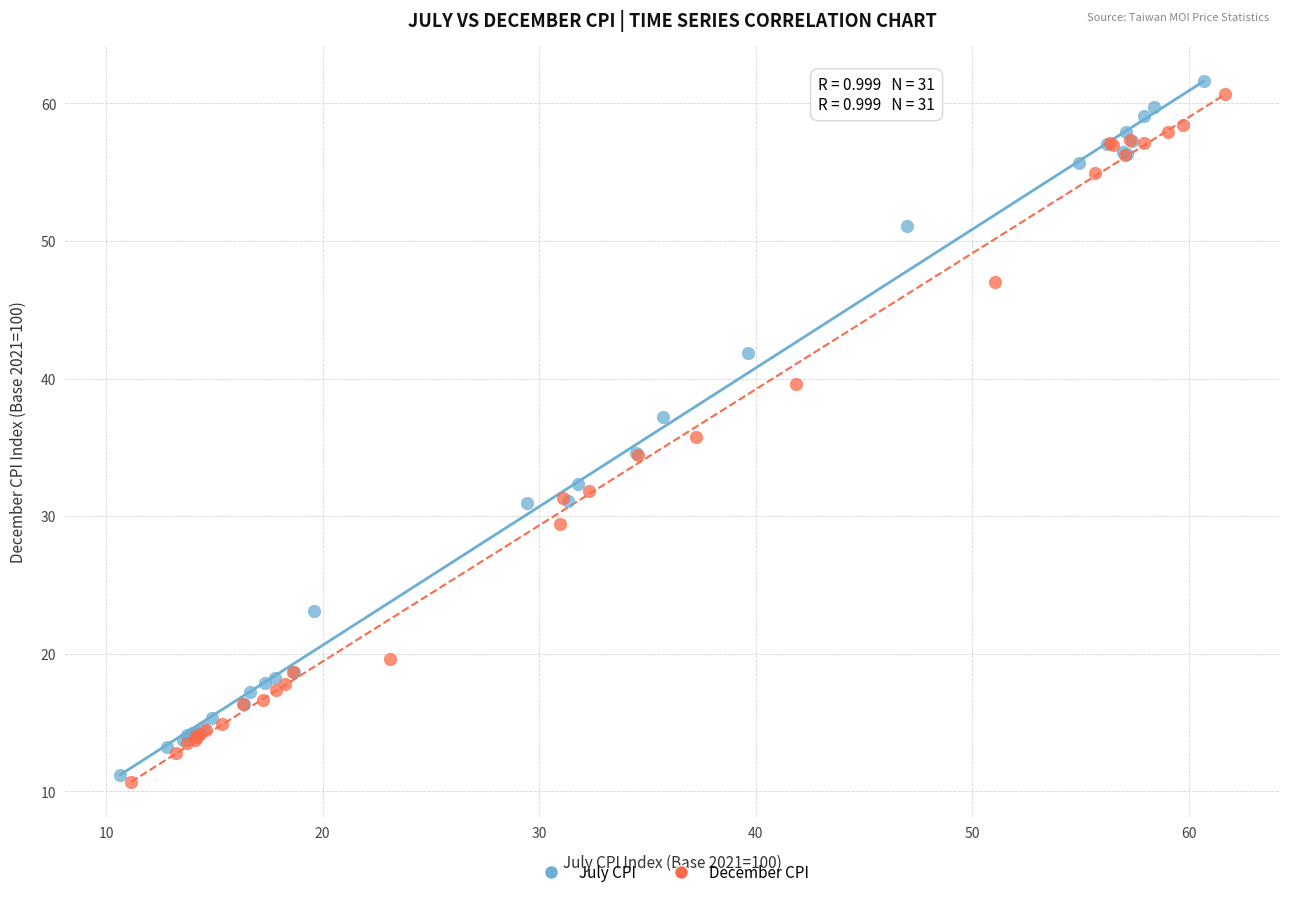

Which series has the widest spread of Y values?

July CPI